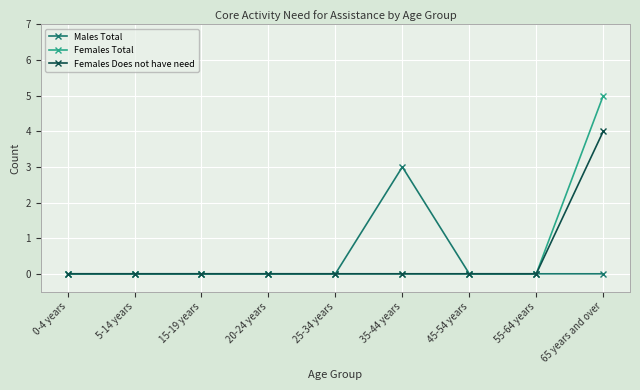

The value of Females Does not have need at 55-64 years is 0. True or false?

True